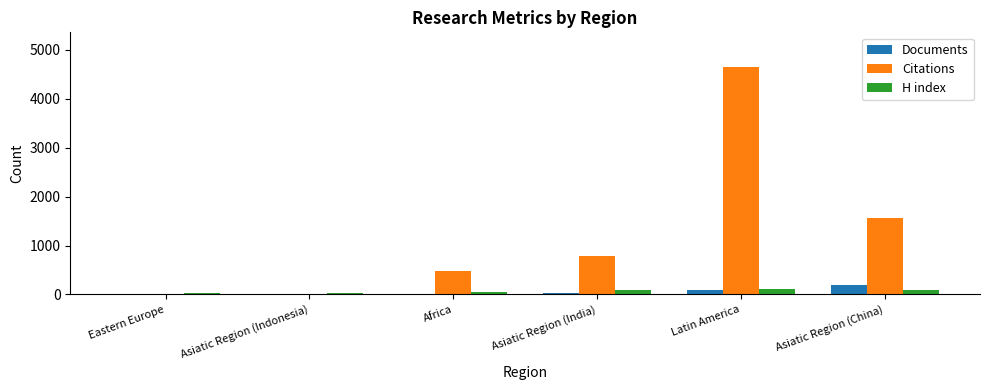

True or false: Citations has a value of 483 at Africa.

True